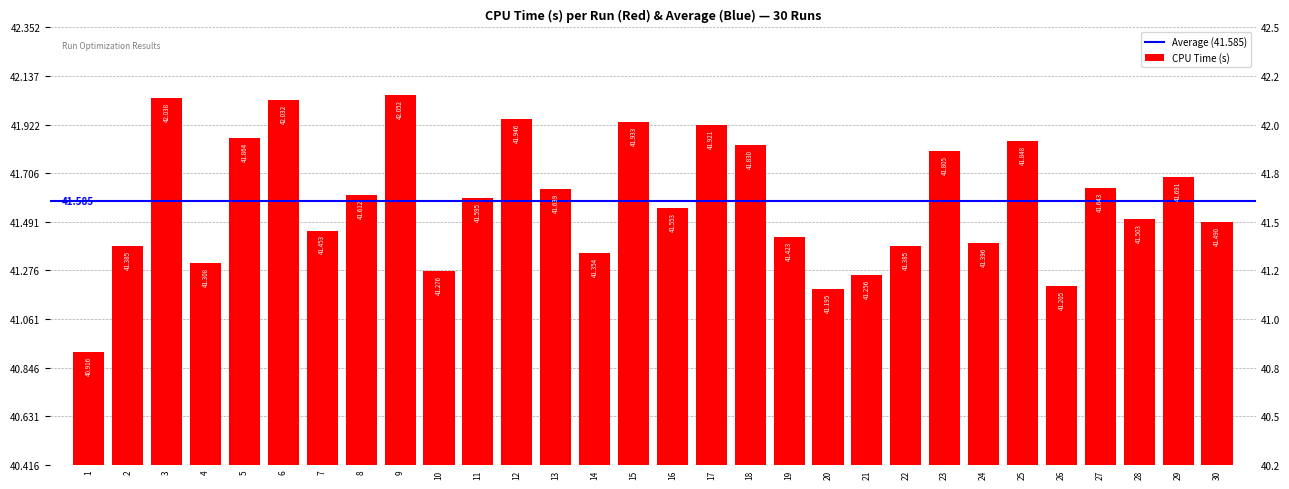

Which label corresponds to the largest value in the chart?

9